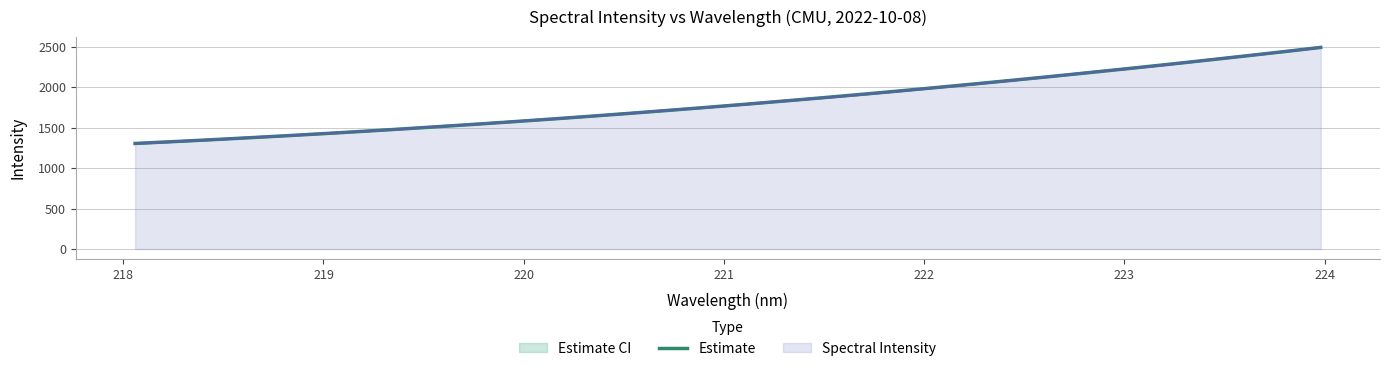

What is the highest value of the Spectral Intensity series?

2492.5